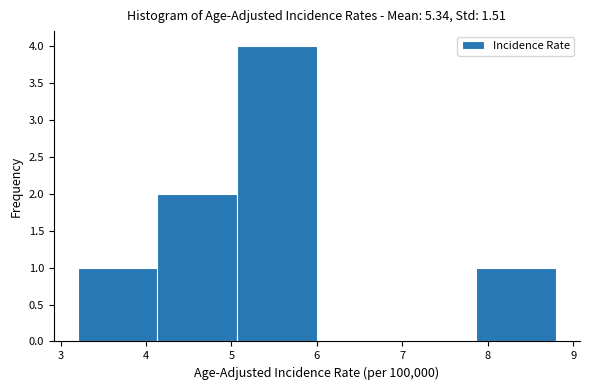

Reading left to right, list every bar in this chart as the range it spans on the x-axis followed by its height. Neither the bar edges nor the heights are printed on the chart, so give them approximately, as read against the axes.

3.2 to 4.1: 1
4.1 to 5.1: 2
5.1 to 6.0: 4
6.0 to 6.9: 0
6.9 to 7.9: 0
7.9 to 8.8: 1